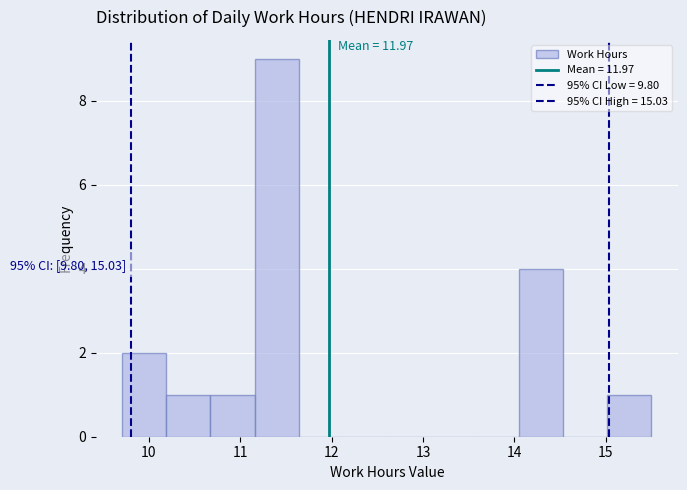

Which range on the x-axis has the tallest bar?

11.2 to 11.6